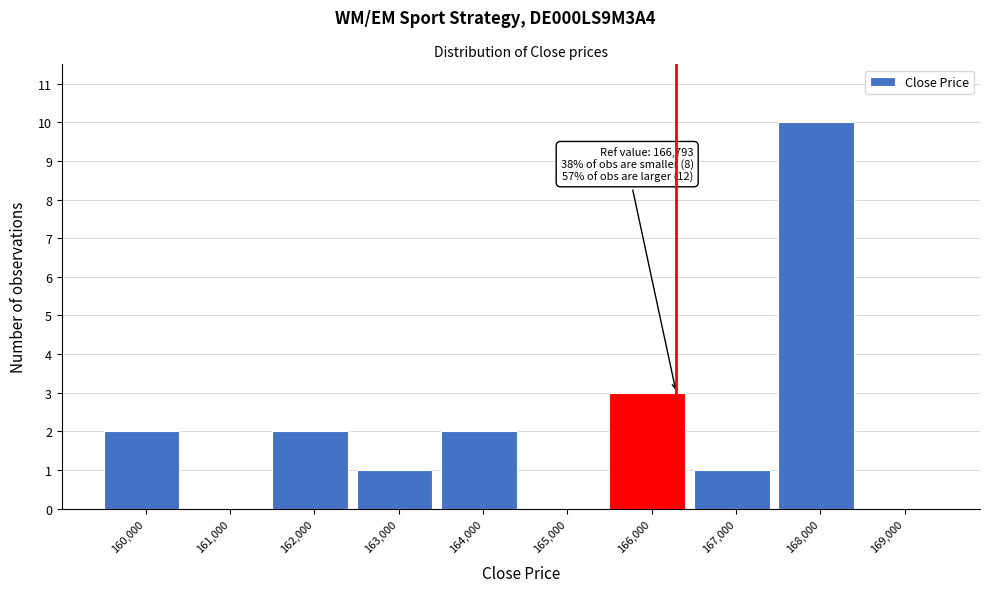

Reading left to right, extract all data points from this chart.

160,000=2	161,000=0	162,000=2	163,000=1	164,000=2	165,000=0	166,000=3	167,000=1	168,000=10	169,000=0